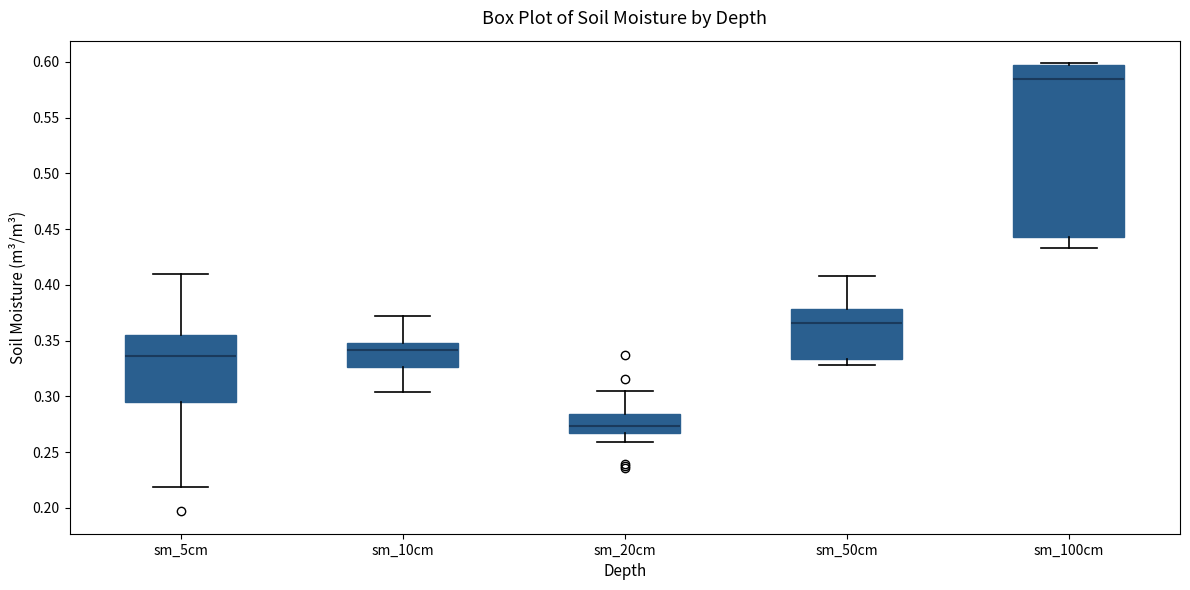

Reading left to right, read every box against the y-axis: the position of its median line, the range the box covers, and the ends of its whiskers. The values are not printed on the chart, so give them approximately, as read against the axis.

sm_5cm: median 0.335, box 0.295 to 0.355, whiskers 0.220 to 0.410
sm_10cm: median 0.340, box 0.325 to 0.350, whiskers 0.305 to 0.370
sm_20cm: median 0.275, box 0.265 to 0.285, whiskers 0.260 to 0.305
sm_50cm: median 0.365, box 0.335 to 0.380, whiskers 0.330 to 0.410
sm_100cm: median 0.585, box 0.445 to 0.595, whiskers 0.435 to 0.600